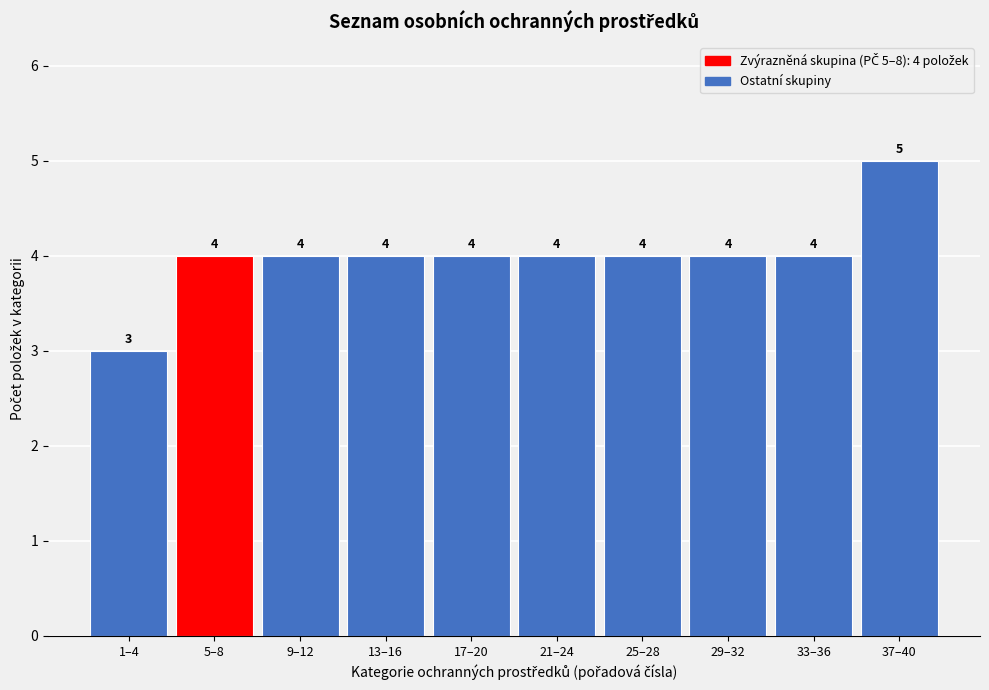

Reading right to left, what are all the values shown in this chart?

37–40=5	33–36=4	29–32=4	25–28=4	21–24=4	17–20=4	13–16=4	9–12=4	5–8=4	1–4=3